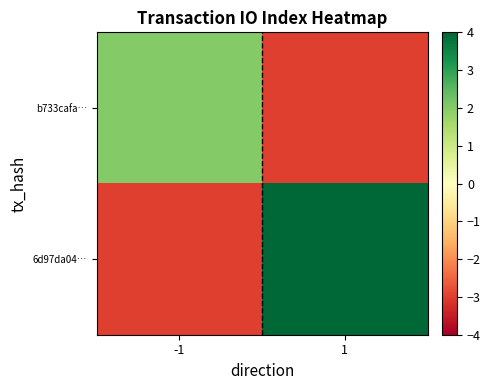

Rank the series by their maximum value, from highest to lowest.

6d97da04…, b733cafa…